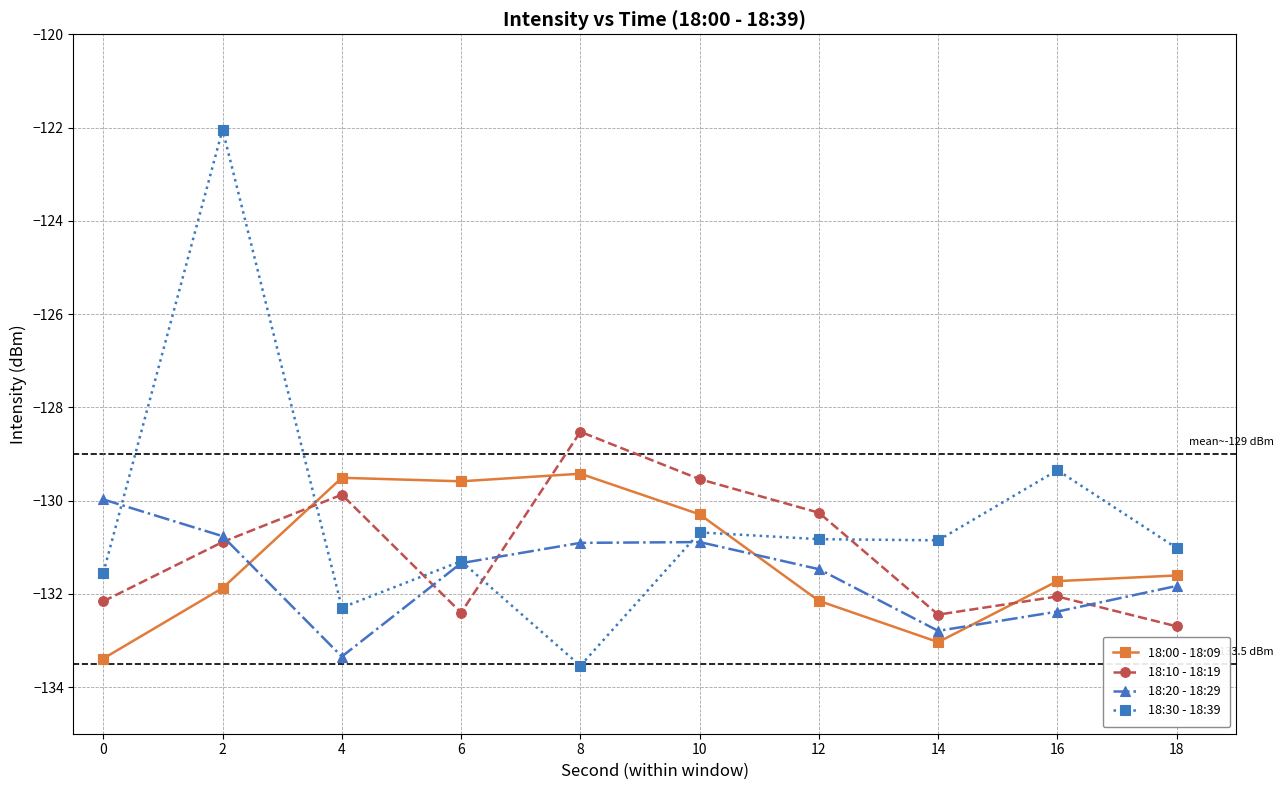

The 18:30 - 18:39 series shows -235.5 at 6. True or false?

False